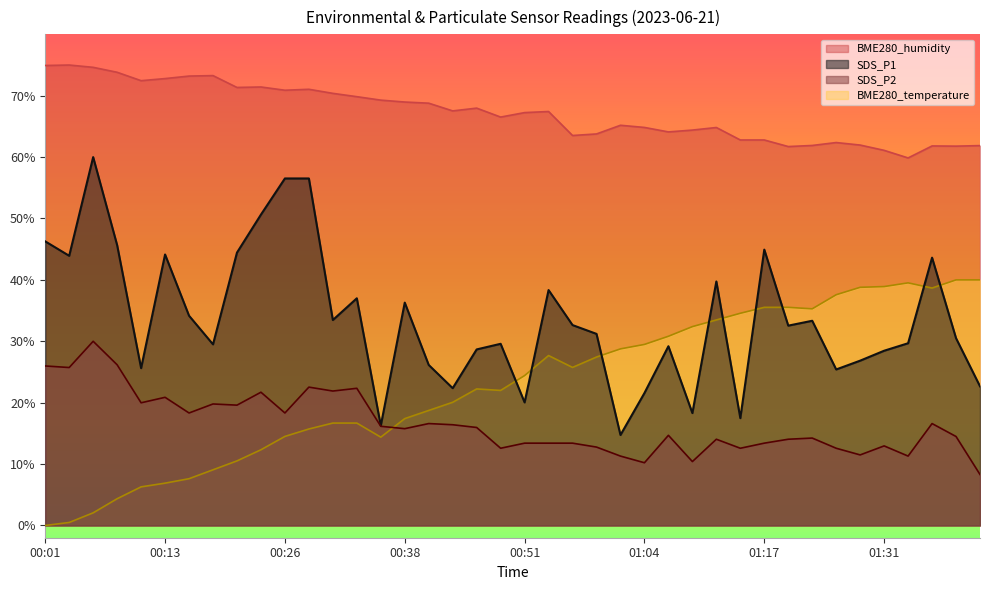

What is the value of the BME280_temperature point at the 29th from the left?

33.5